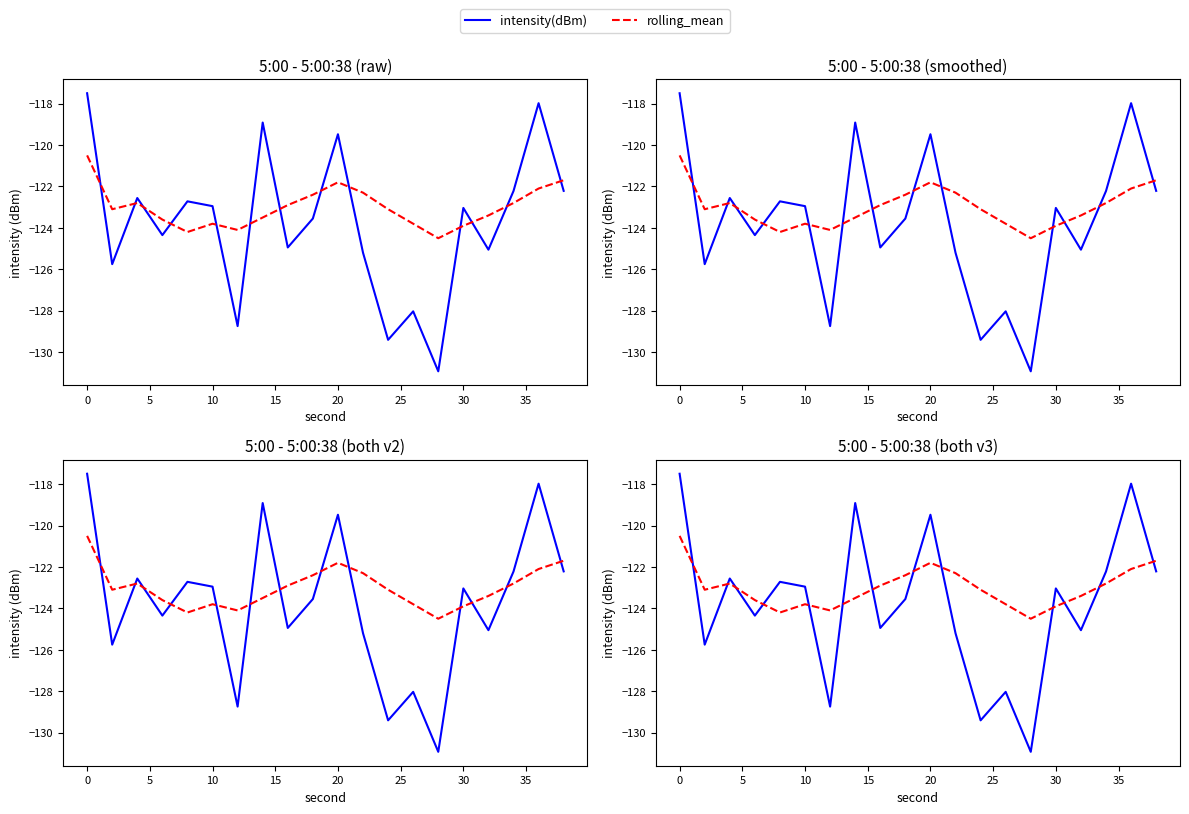

What is the difference between the second highest and second lowest values in the intensity(dBm) series?

11.4